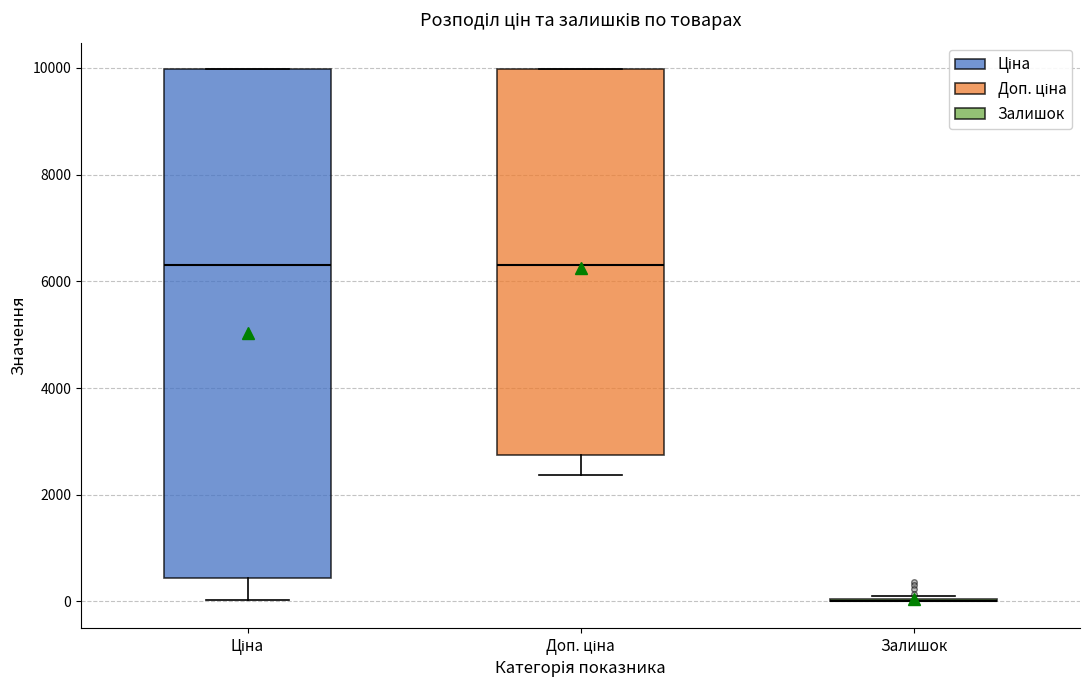

Reading left to right, read every box against the y-axis: the position of its median line, the range the box covers, and the ends of its whiskers. The values are not printed on the chart, so give them approximately, as read against the axis.

Ціна: median 6400, box 400 to 10000, whiskers 0 to 10000
Доп. ціна: median 6400, box 2800 to 10000, whiskers 2400 to 10000
Залишок: box collapsed to a line at 0, whiskers 0 to 200